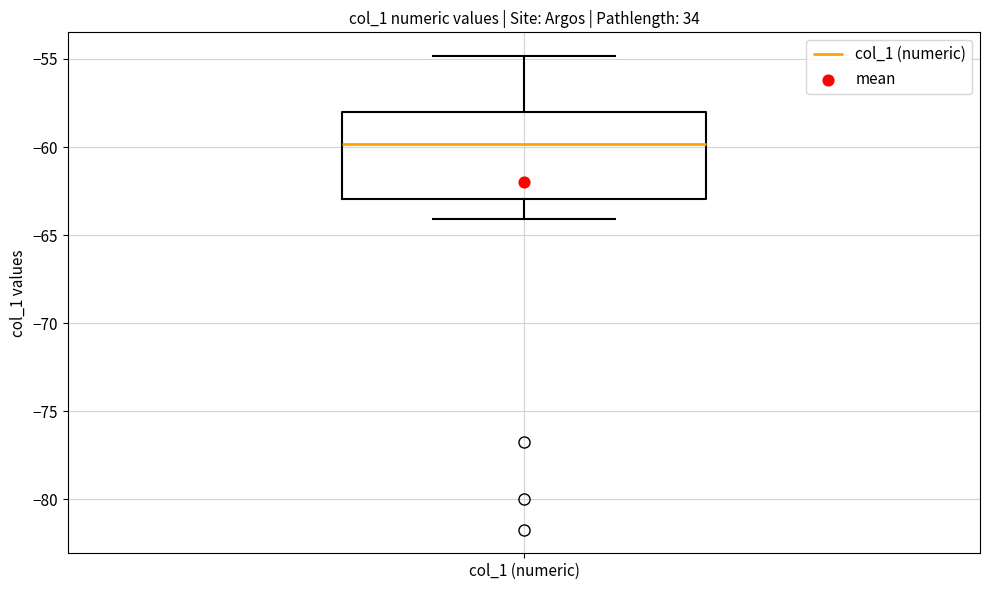

Where is the upper edge of the box for col_1 (numeric) on the y-axis? The values are not printed on the chart, so give them approximately, as read against the axis.

-58